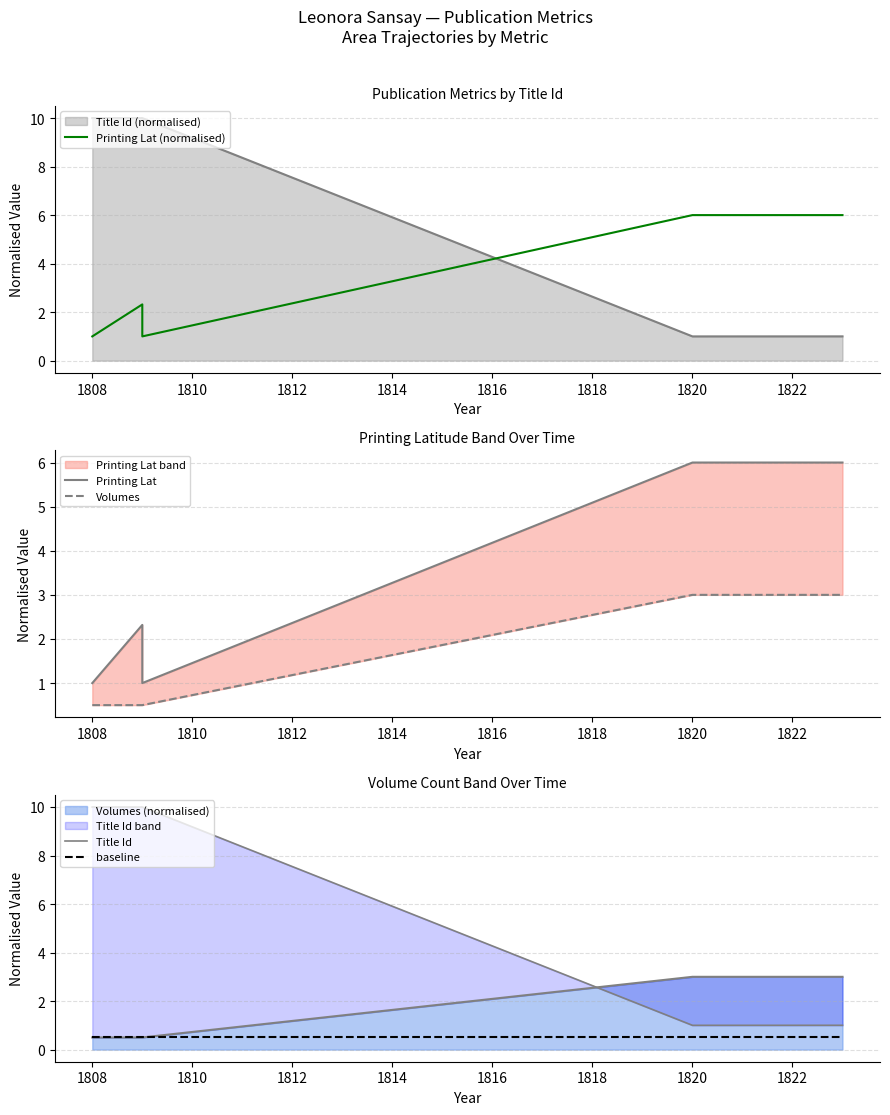

Does the chart display data point markers on the line(s)?

No